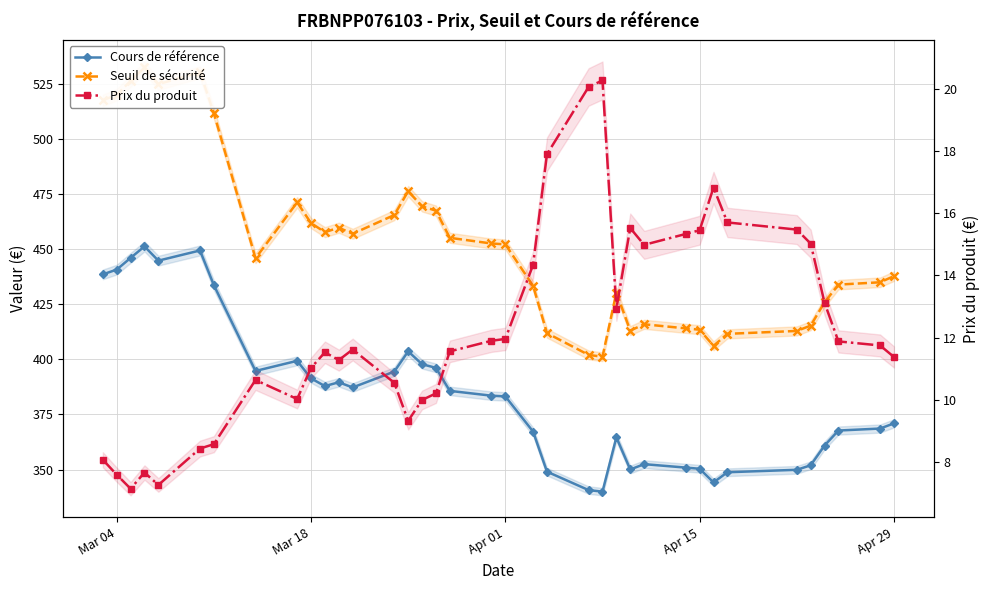

True or false: Prix du produit and Cours de référence cross at least once.

False